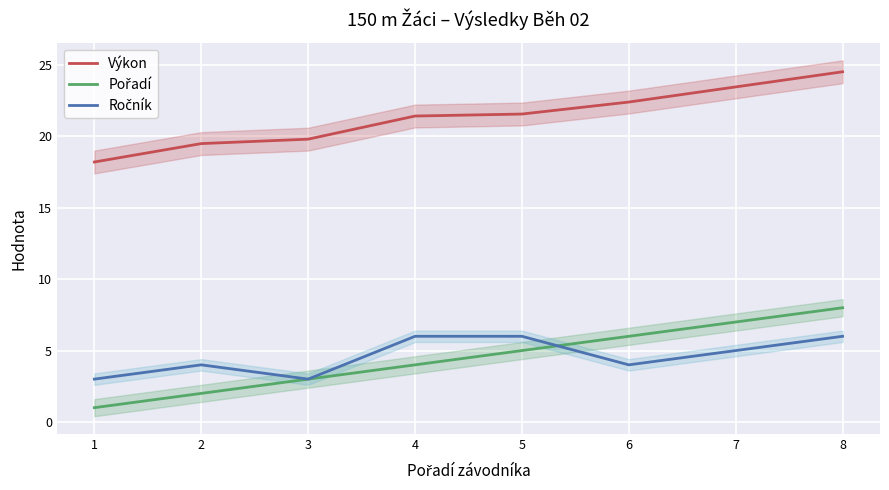

What is the maximum value for Ročník?

6.0